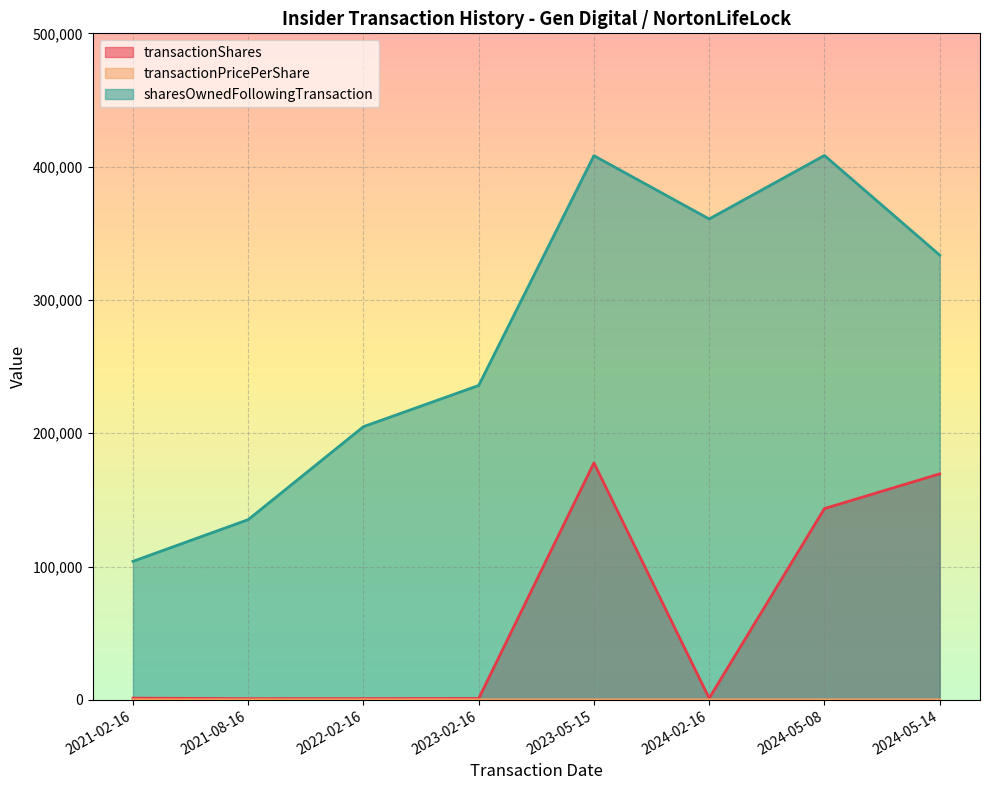

True or false: transactionPricePerShare and sharesOwnedFollowingTransaction intersect in this chart.

False